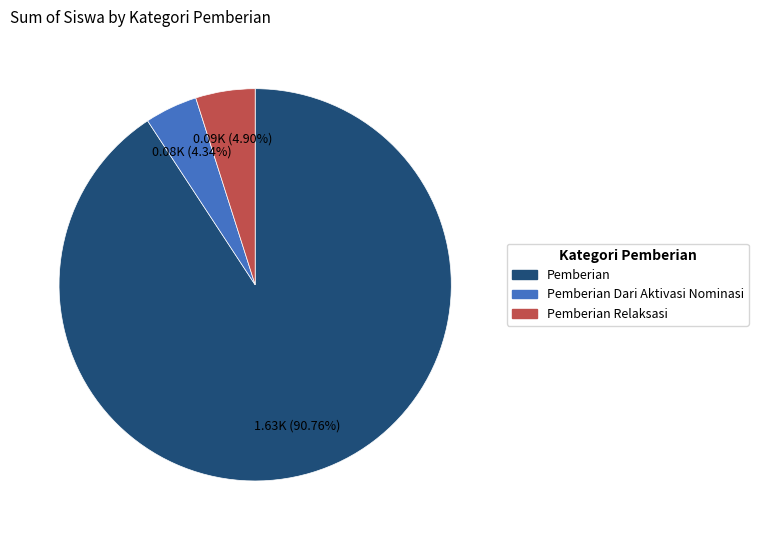

Does any single category account for the majority?

Yes